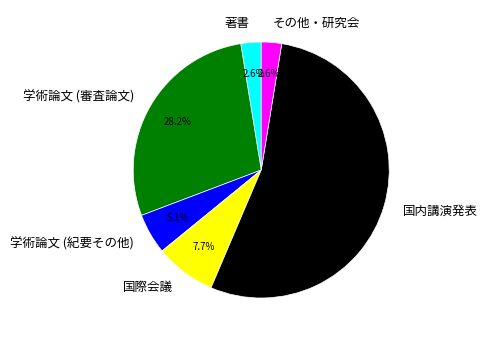

Combined, do 著書 and 学術論文 (審査論文) account for over 50%?

No